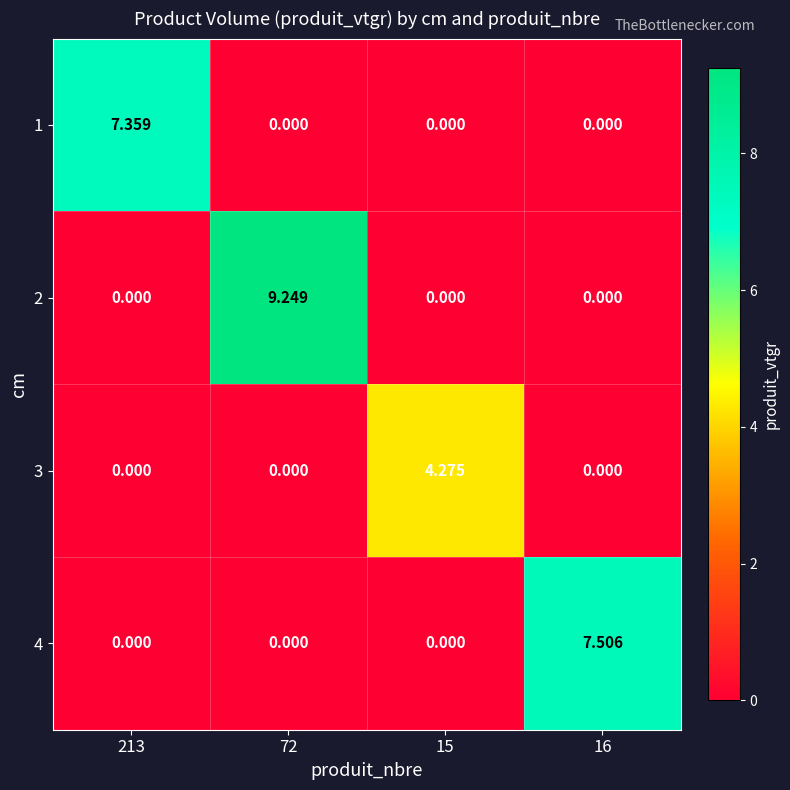

What is the spread (max minus min) of values at 15?

4.3